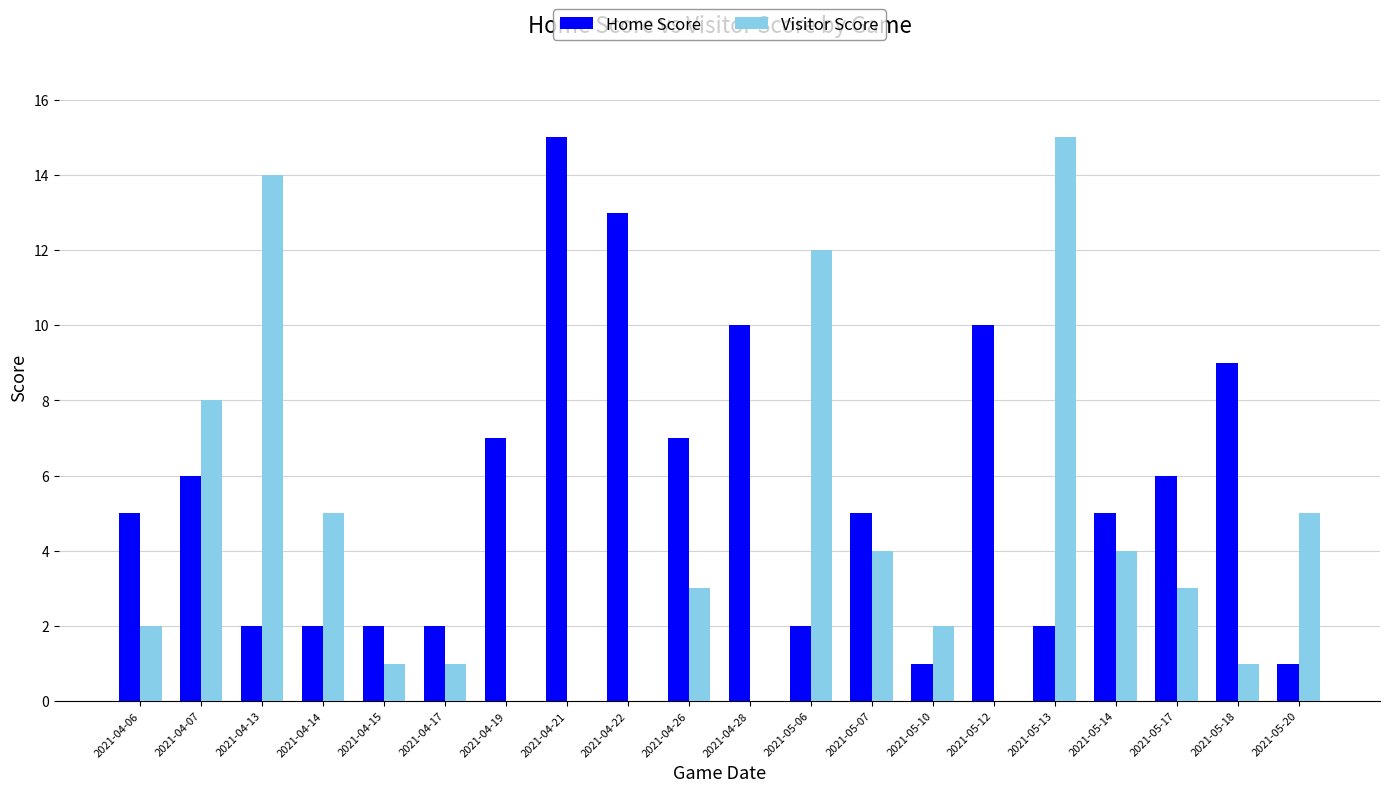

Between 2021-04-17 and 2021-05-17, which series saw the biggest shift?

Home Score